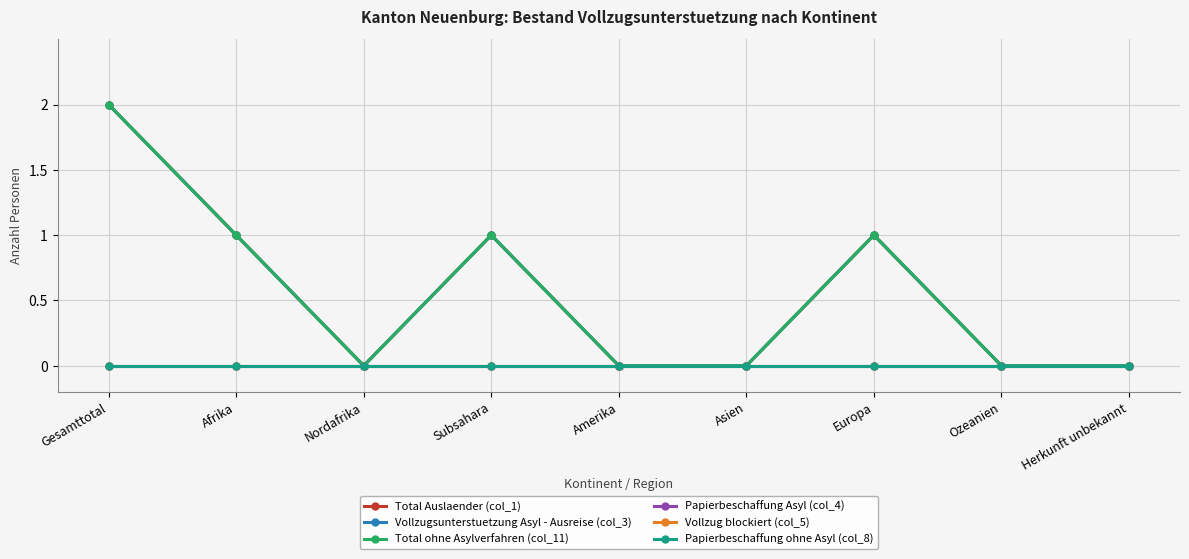

Does the chart have visible grid lines?

Yes